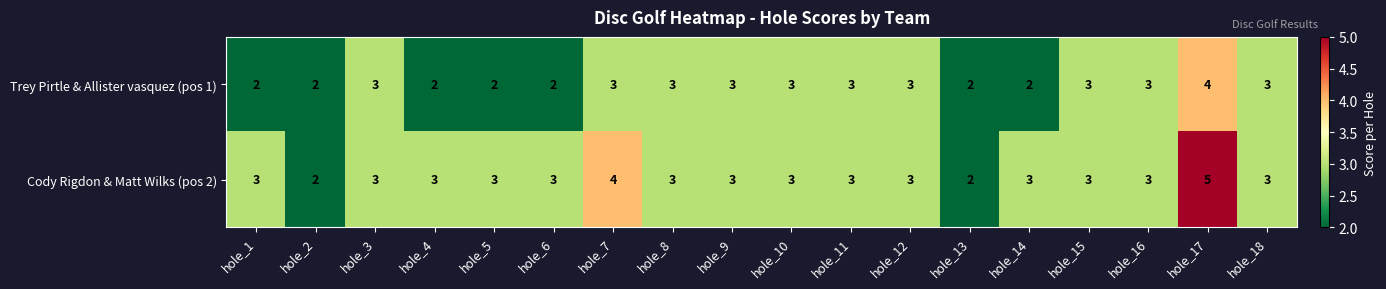

What value does the Cody Rigdon & Matt Wilks (pos 2) series have at hole_11?

3